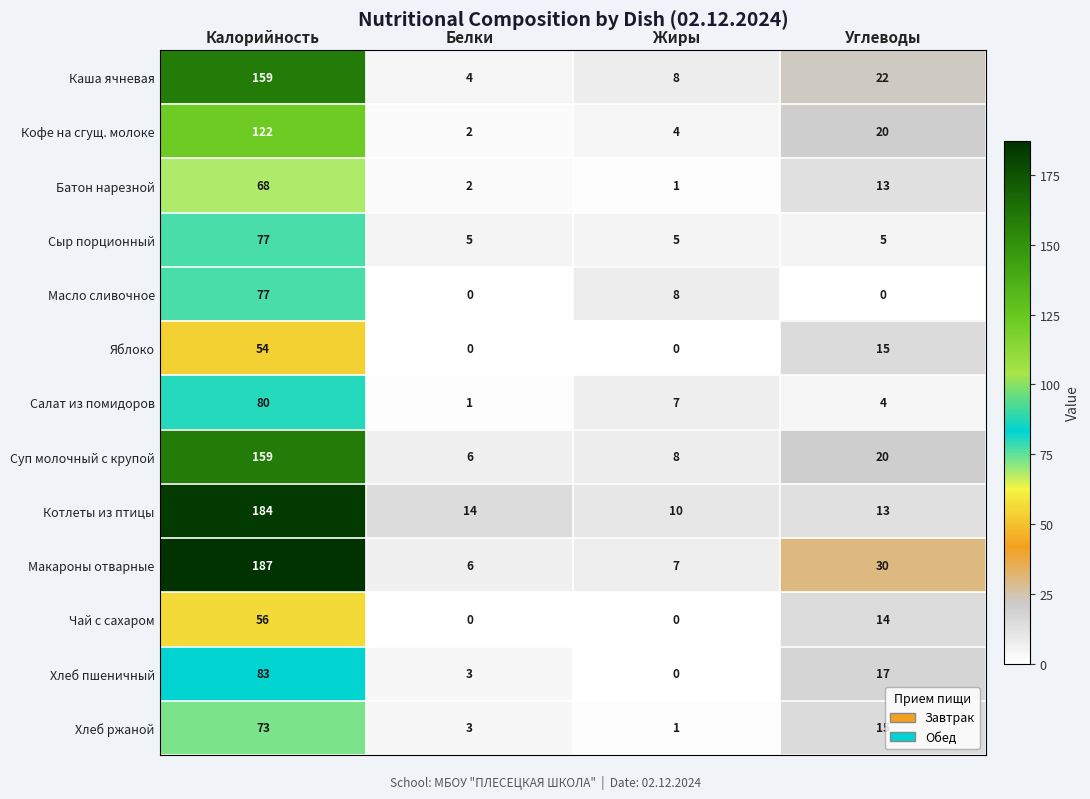

The Салат из помидоров series shows 7 at Жиры. True or false?

True